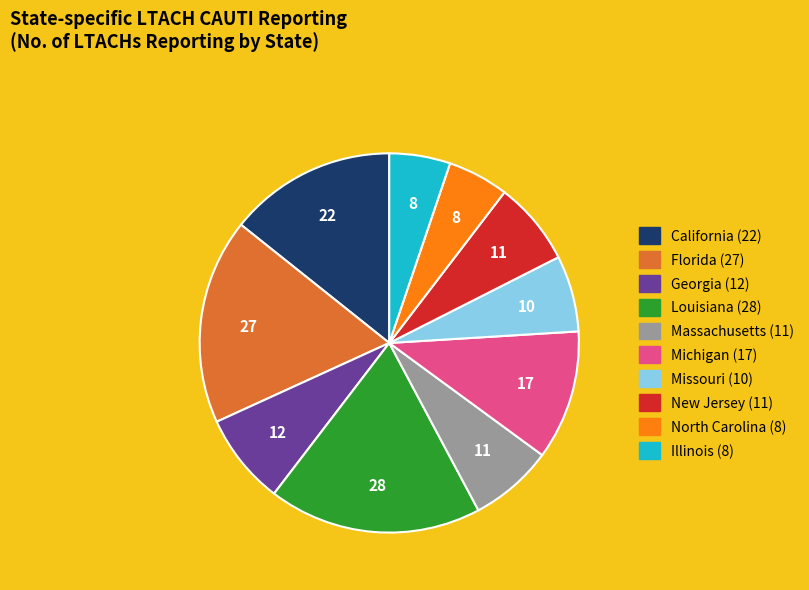

Is Louisiana the majority of the pie?

No